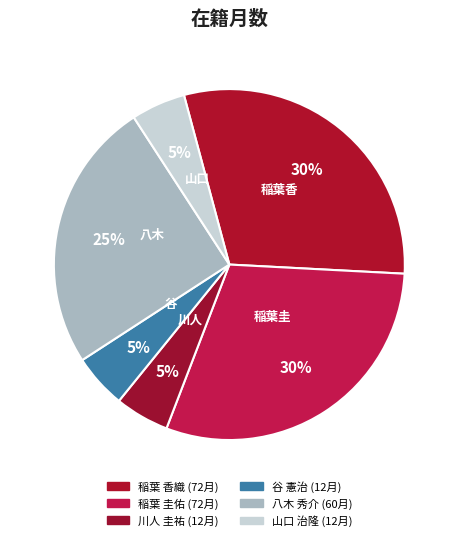

The 稲葉 香織 slice represents 30% of the pie. True or false?

True